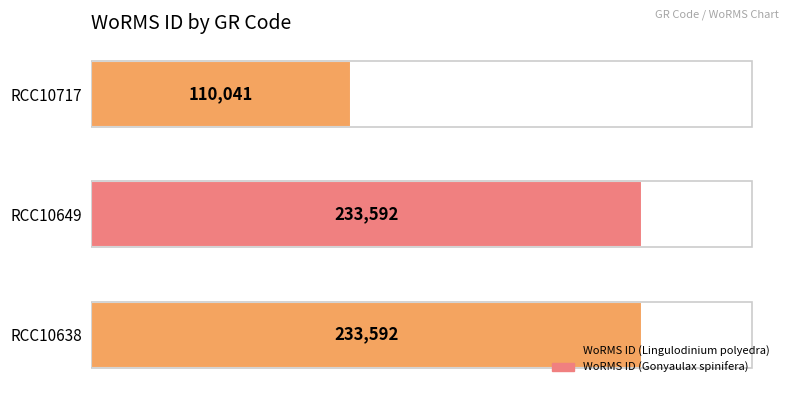

What is the difference between the maximum and minimum values?

123551